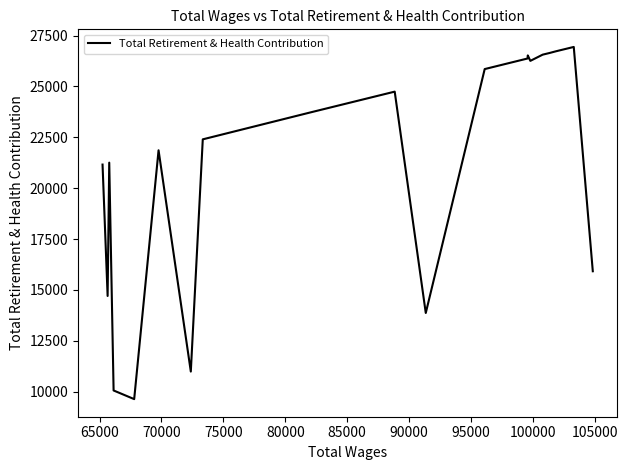

What is the smallest value displayed?

9630